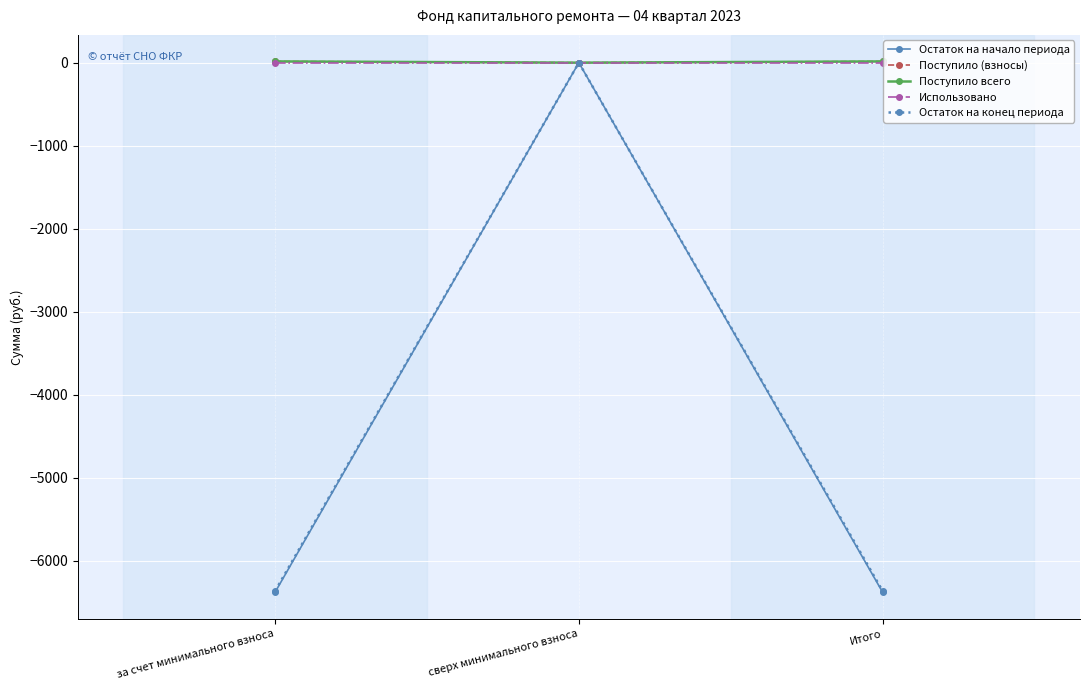

Is this an area chart (filled region under the line)?

No